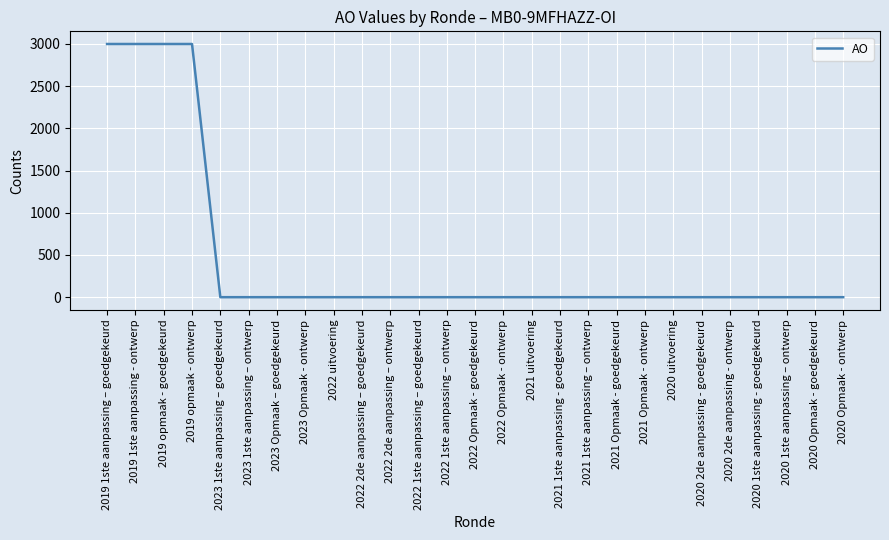

Which has a higher value, 2019 1ste aanpassing – goedgekeurd or 2023 1ste aanpassing – ontwerp?

2019 1ste aanpassing – goedgekeurd